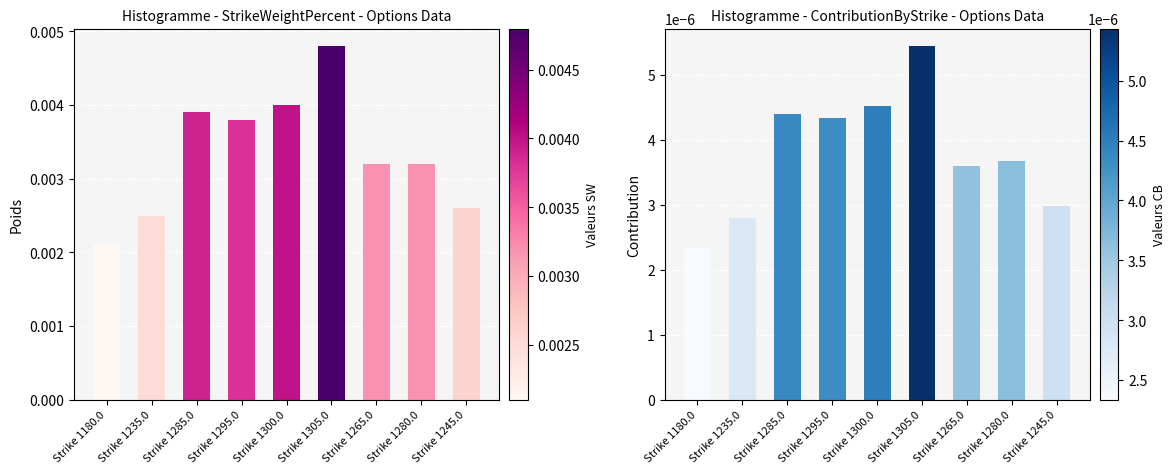

What is the label of the 5th bar from the right?

Strike 1300.0